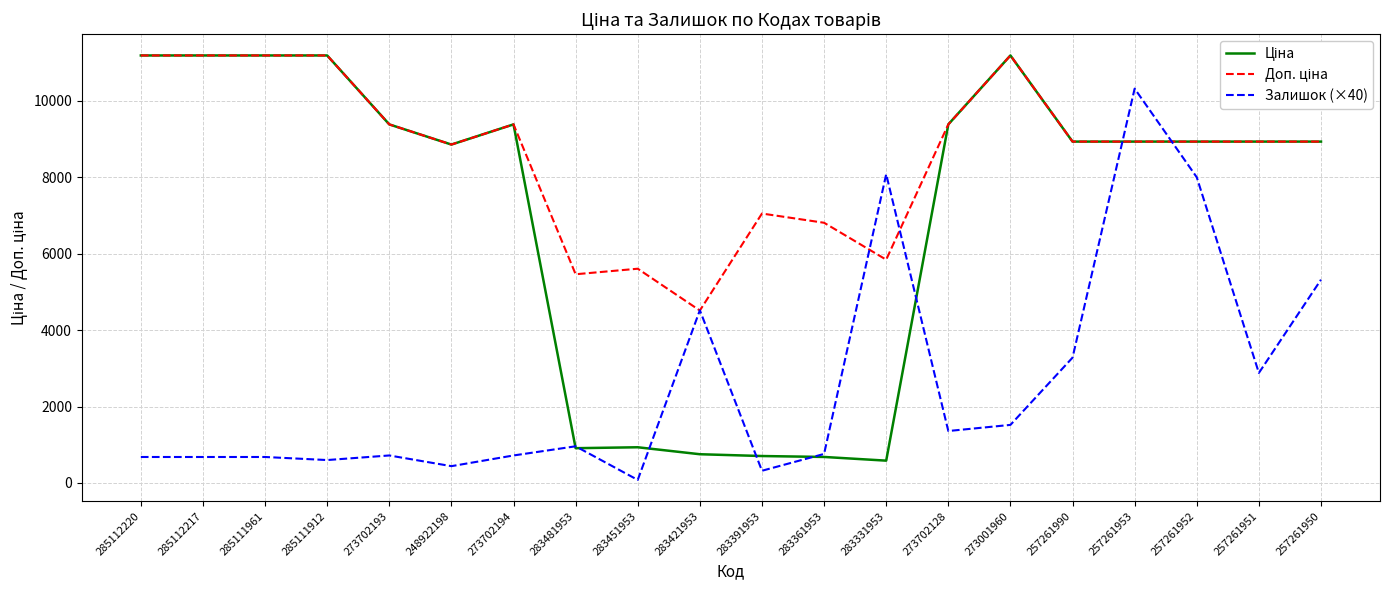

What is the smallest value displayed?

80.0